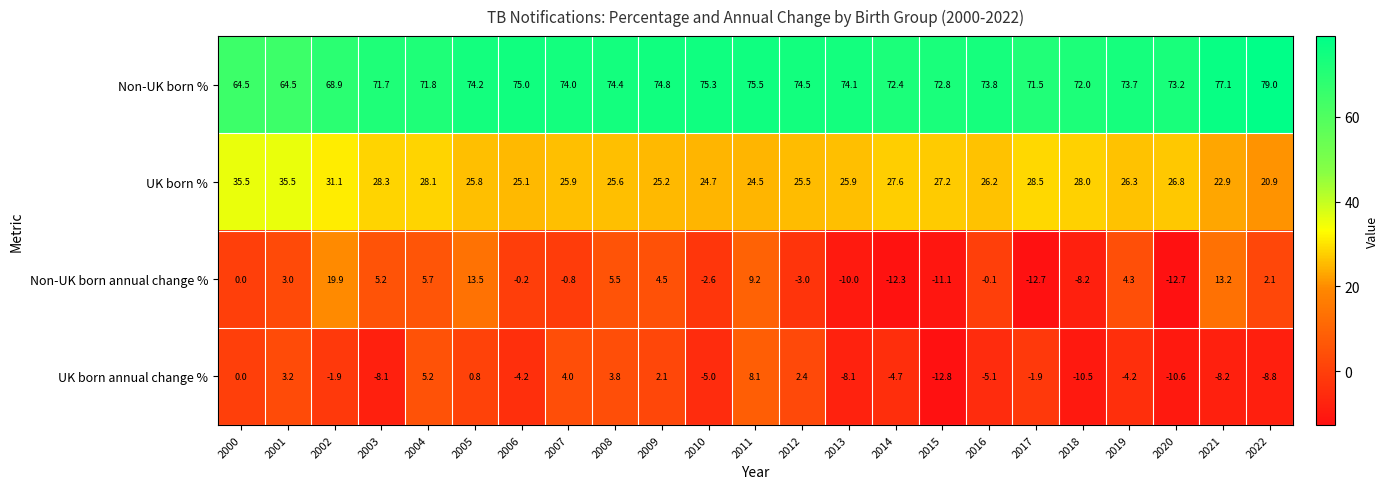

What is the minimum value shown in the chart?

-12.8